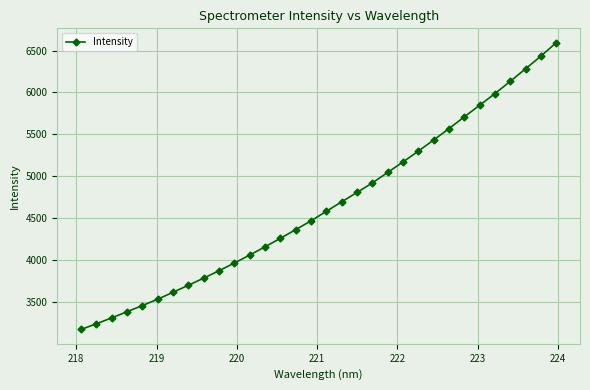

What is the minimum value shown in the chart?

3172.3